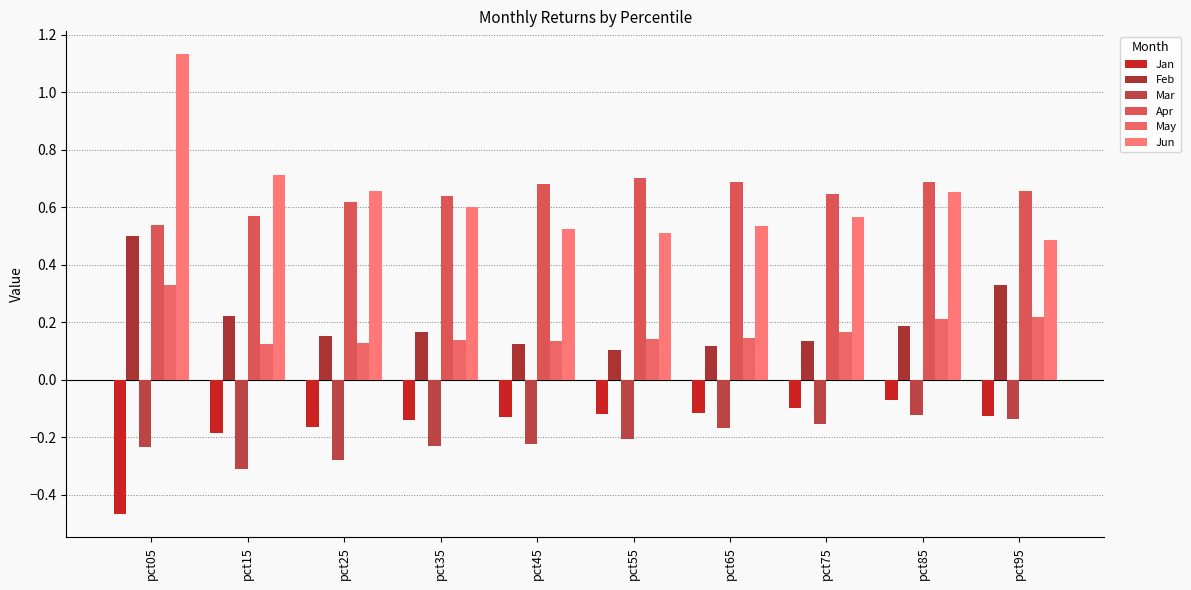

Does the chart contain any negative values?

Yes